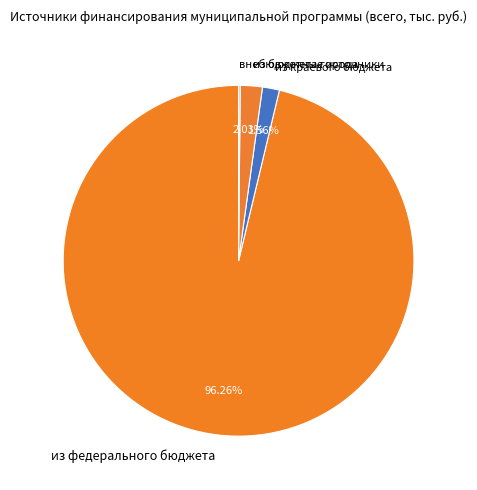

Is the sum of из бюджета города and из краевого бюджета greater than half?

No